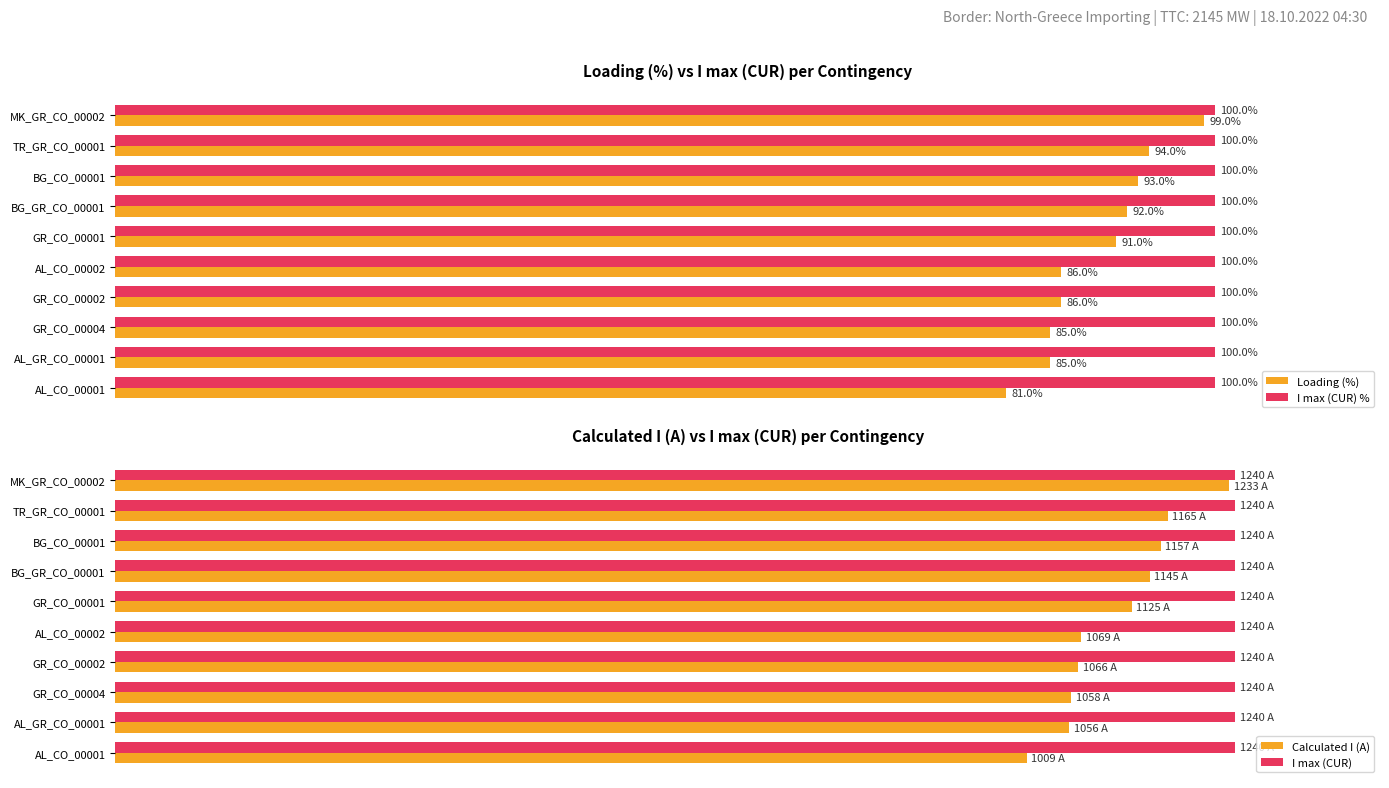

Which category has the highest value in the Loading (%) series?

MK_GR_CO_00002